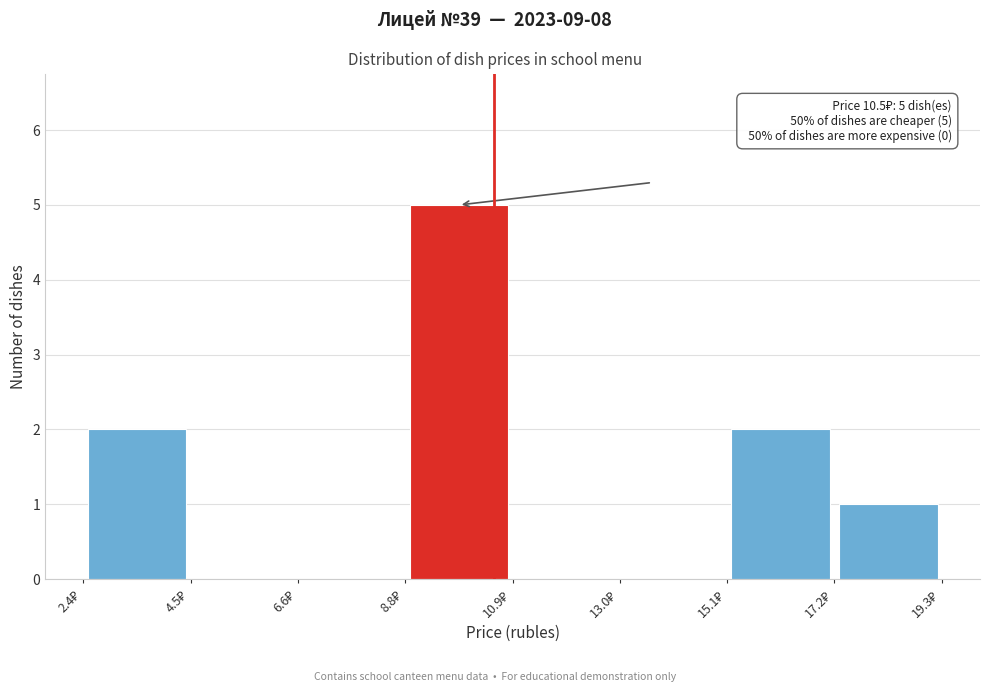

Over which range of the x-axis is the bar tallest?

9.0 to 11.0